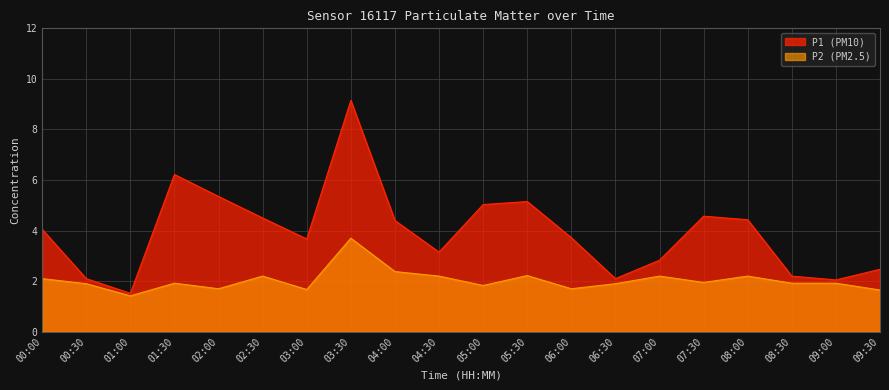

True or false: P2 and P1 cross at least once.

False